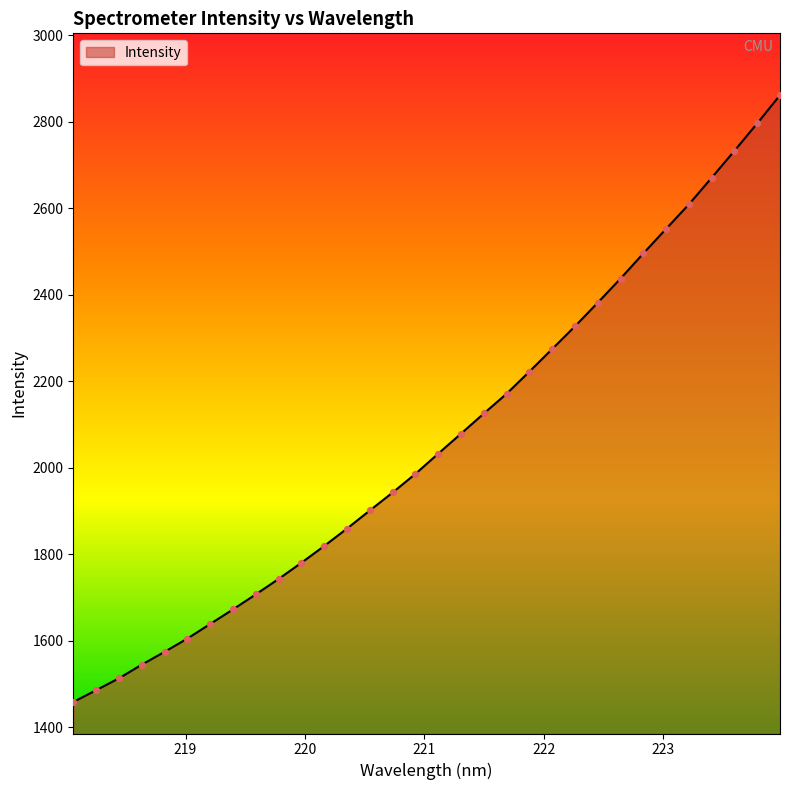

What is the minimum value shown in the chart?

1458.0